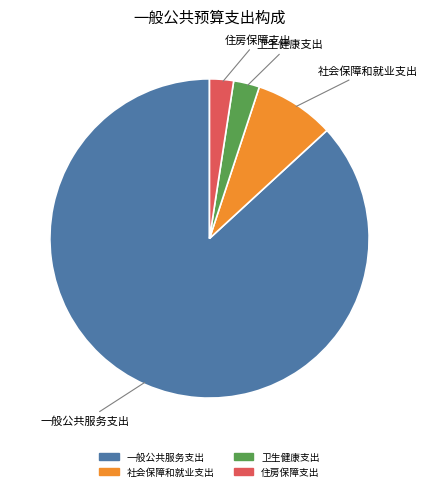

Which slice is the largest?

一般公共服务支出